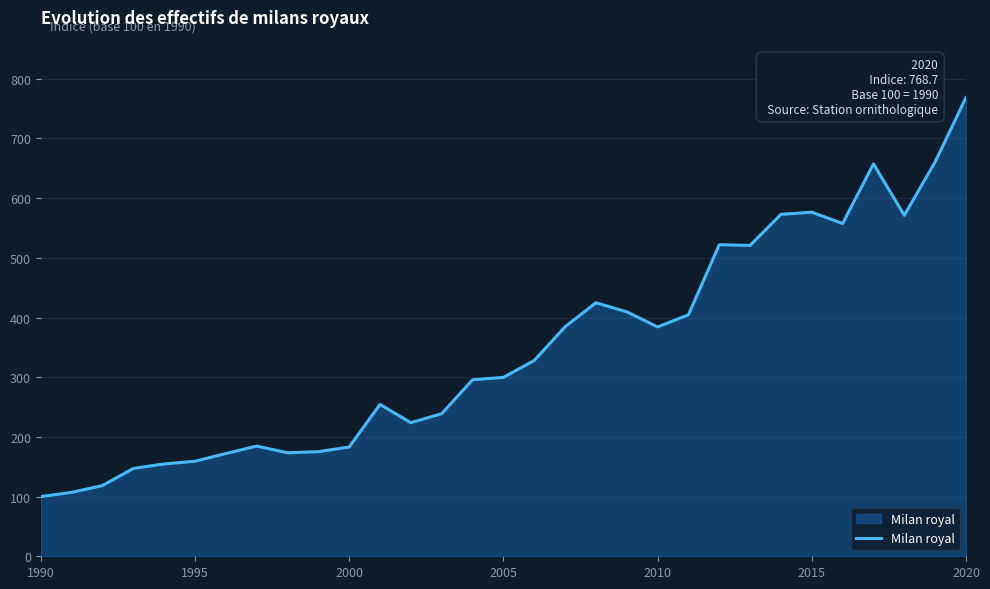

What is the maximum value shown in the chart?

768.7